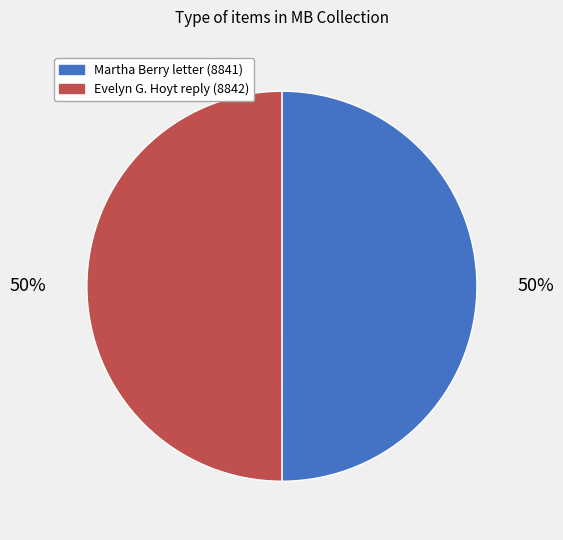

How many slices are in this pie chart?

2